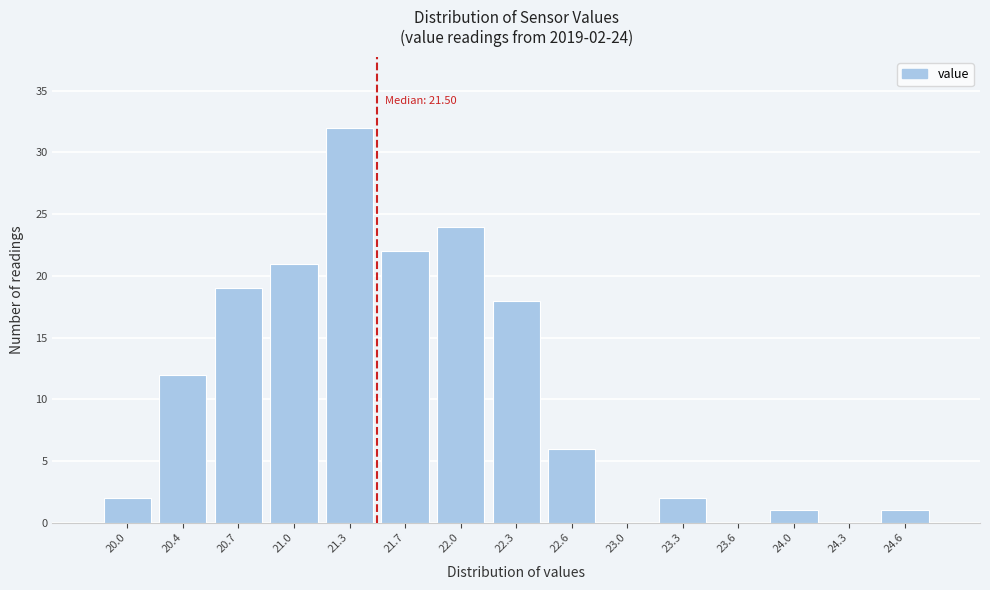

Which range on the x-axis has the tallest bar?

21.20 to 21.50